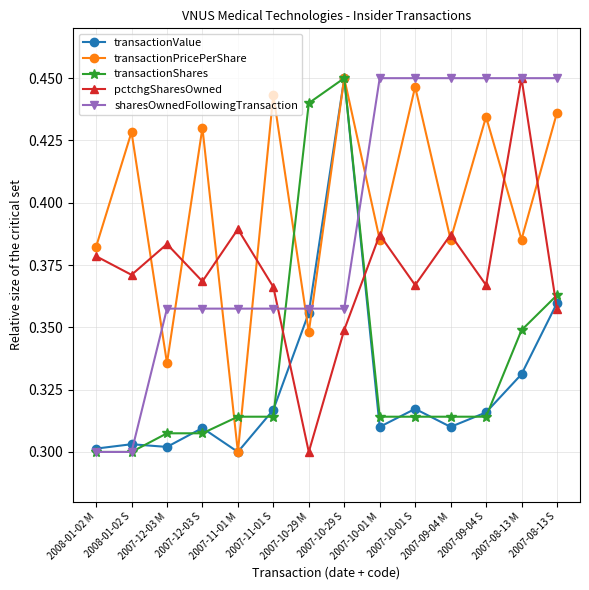

At how many categories does at least one series exceed 0?

14